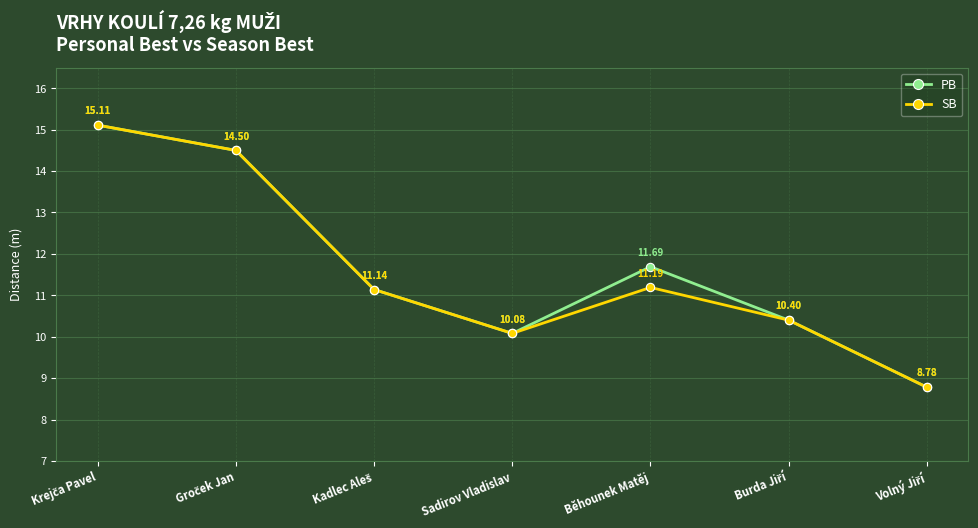

Is it true that SB equals 10.1 at Sadirov Vladislav?

True